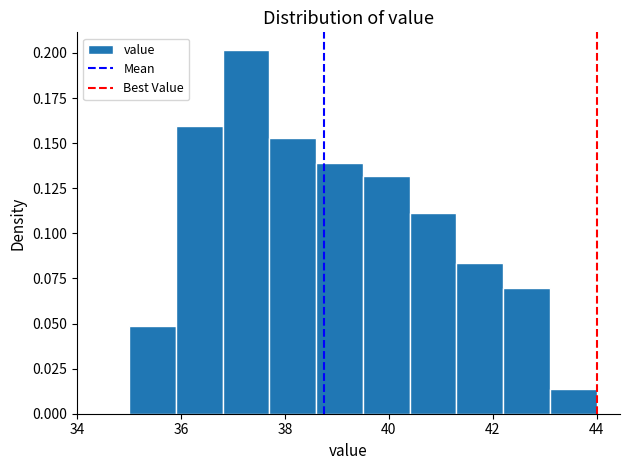

How tall is the bar that spans 37.7 to 38.6 on the x-axis? Neither the bar edges nor the heights are printed on the chart, so give them approximately, as read against the axes.

0.155